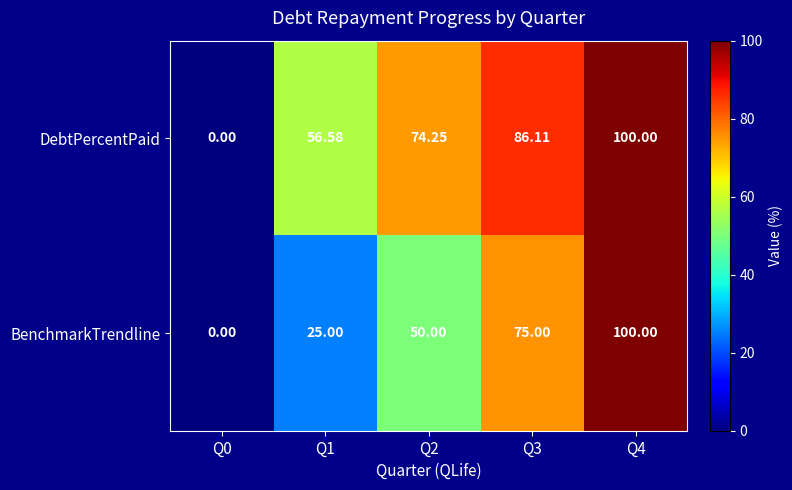

Which series changed the most between Q2 and Q4?

BenchmarkTrendline